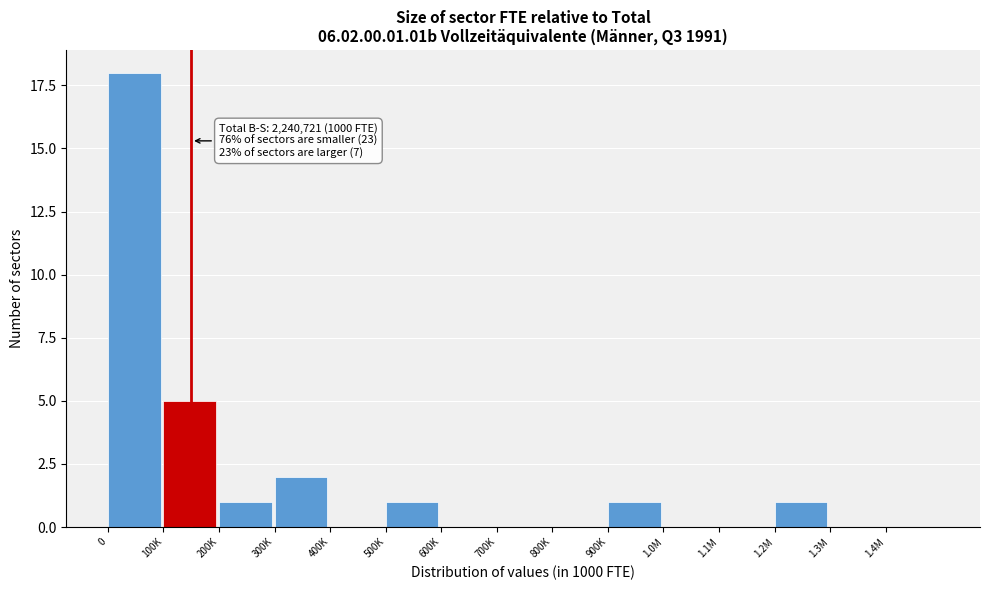

Reading left to right, what are all the values shown in this chart?

0=18	100K=5	200K=1	300K=2	400K=0	500K=1	600K=0	700K=0	800K=0	900K=1	1.0M=0	1.1M=0	1.2M=1	1.3M=0	1.4M=0